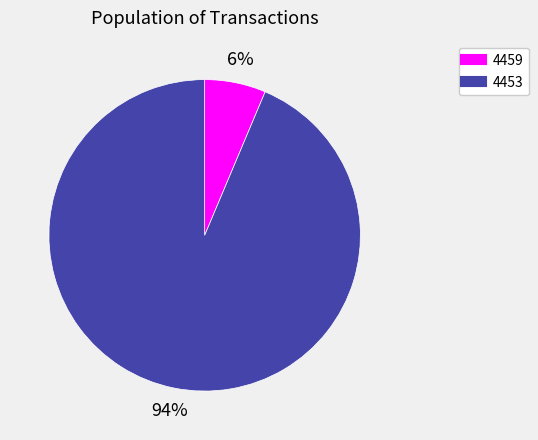

Count the number of slices in the pie.

2